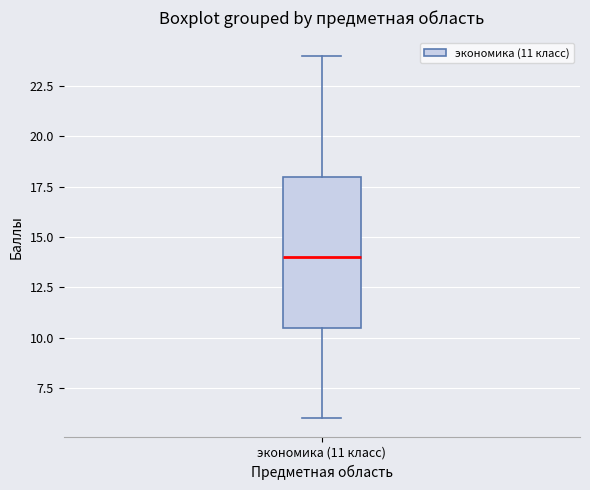

Read this box plot against the y-axis: the position of the median line, the range covered by the box, and the ends of both whiskers. The values are not printed on the chart, so give them approximately, as read against the axis.

median 14.0, box 10.5 to 18.0, whiskers 6.0 to 24.0